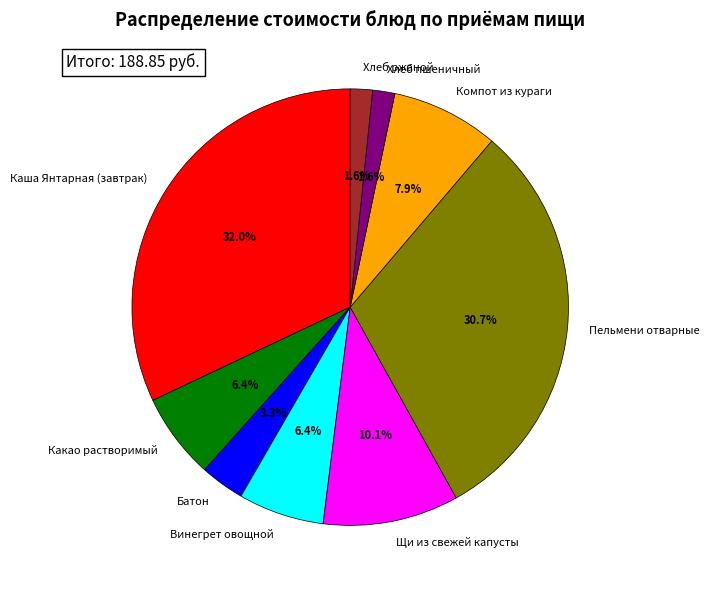

Between Компот из кураги and Батон, which is larger?

Компот из кураги